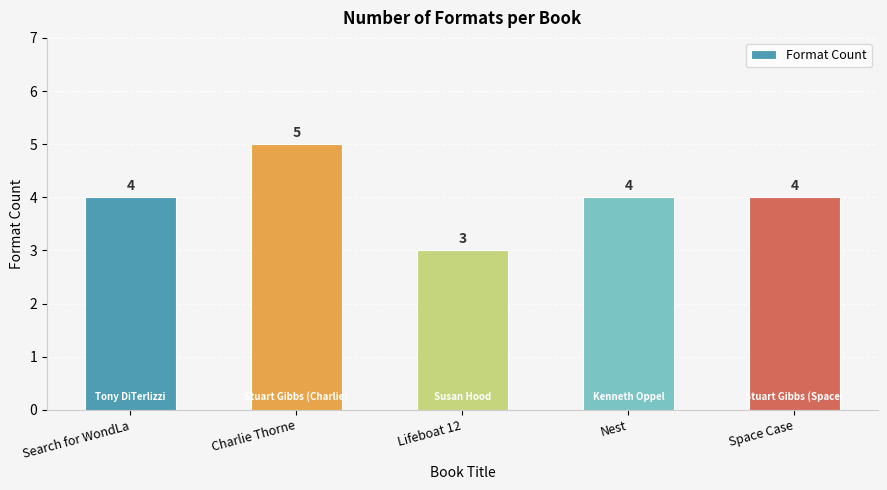

Count the number of data series in this chart.

1